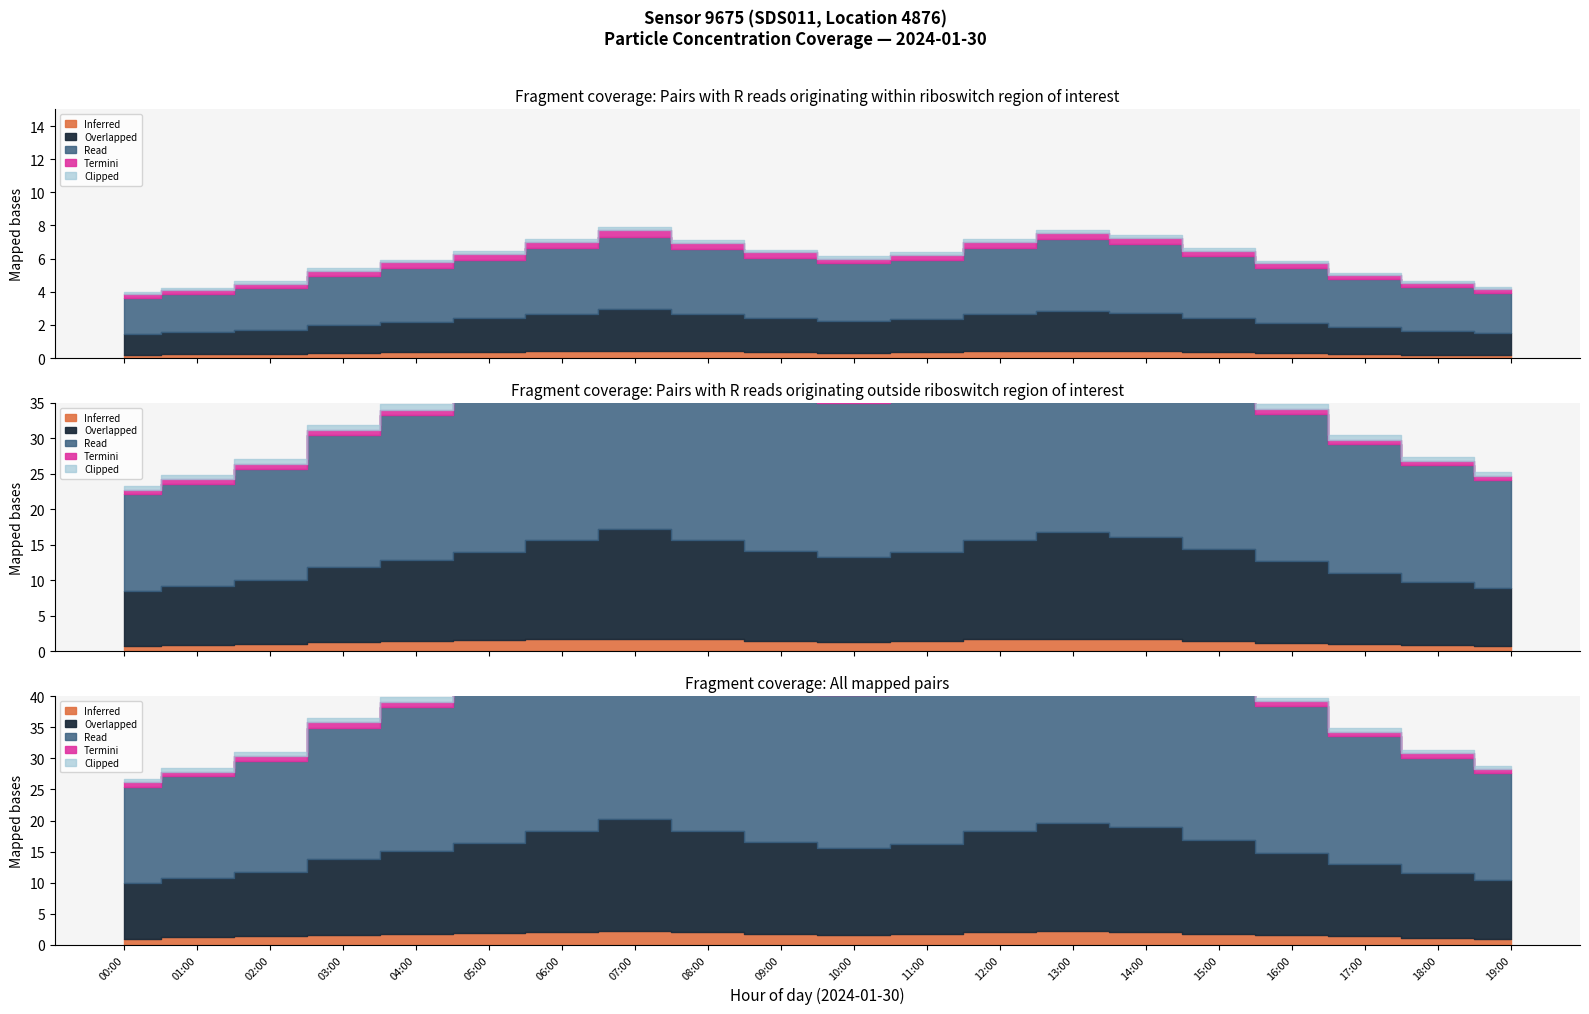

At how many categories does at least one series exceed 2?

20